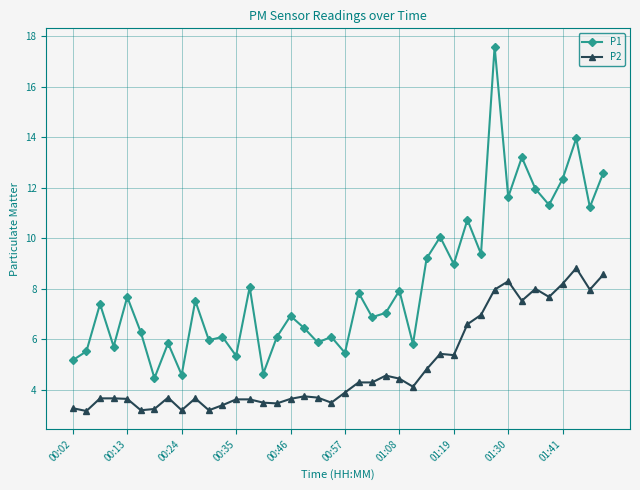

Which series has the largest total across all categories?

P1